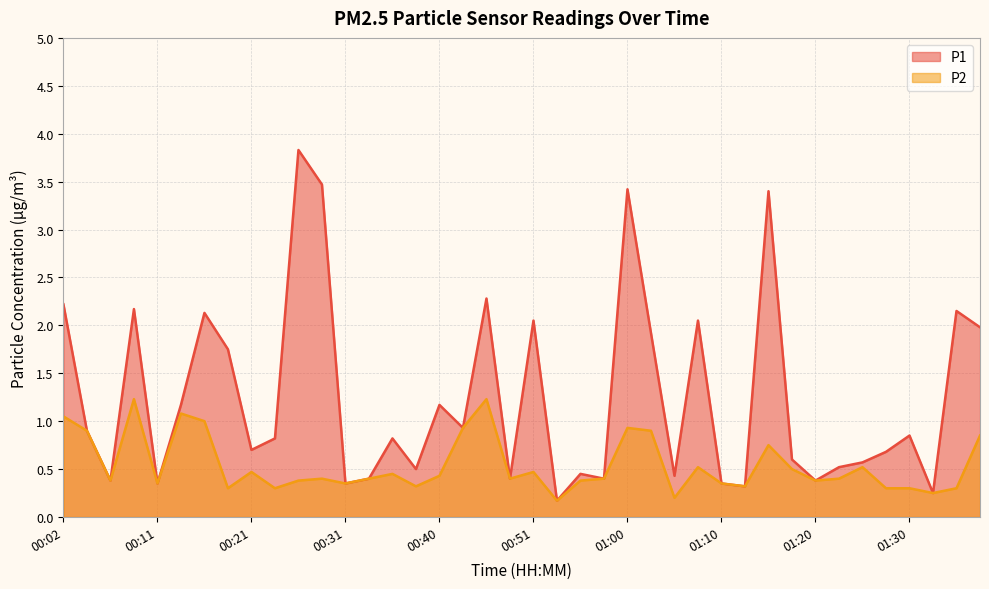

How many distinct data groups are displayed?

2